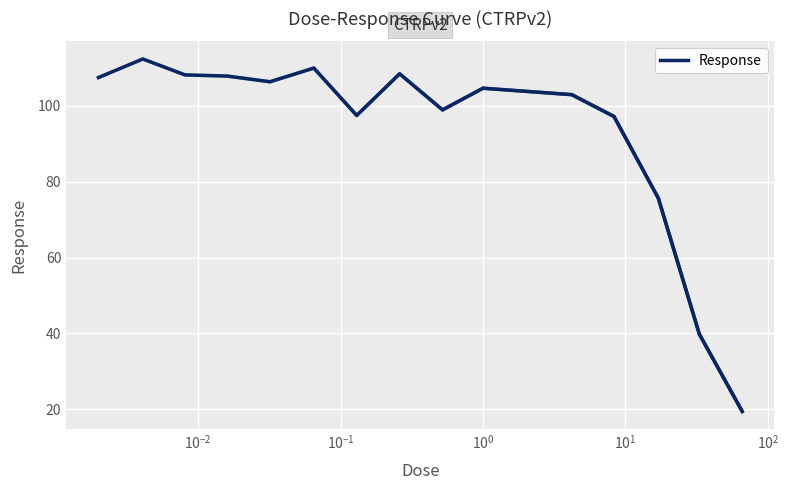

What is the minimum value shown in the chart?

19.4